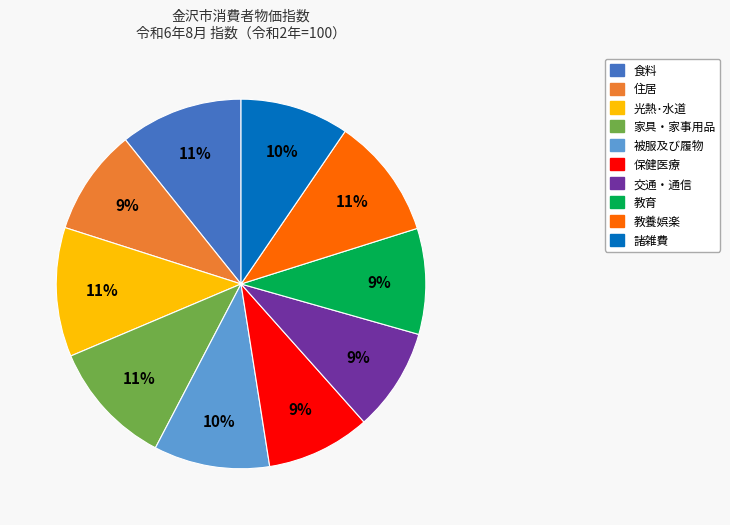

To the nearest percent, what is the combined percentage of 教育 and 保健医療?

18%